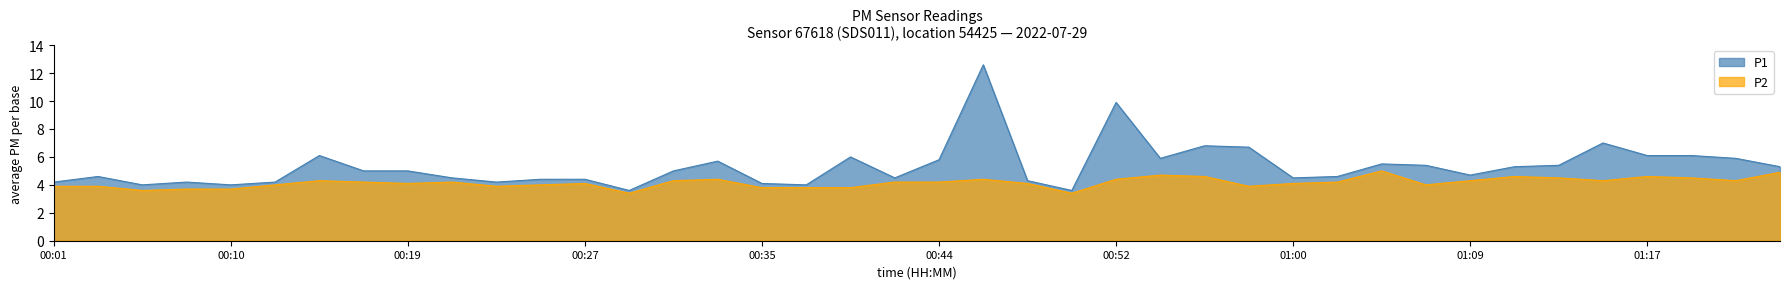

What is the value of the P1 point at the 21st from the left?

5.8